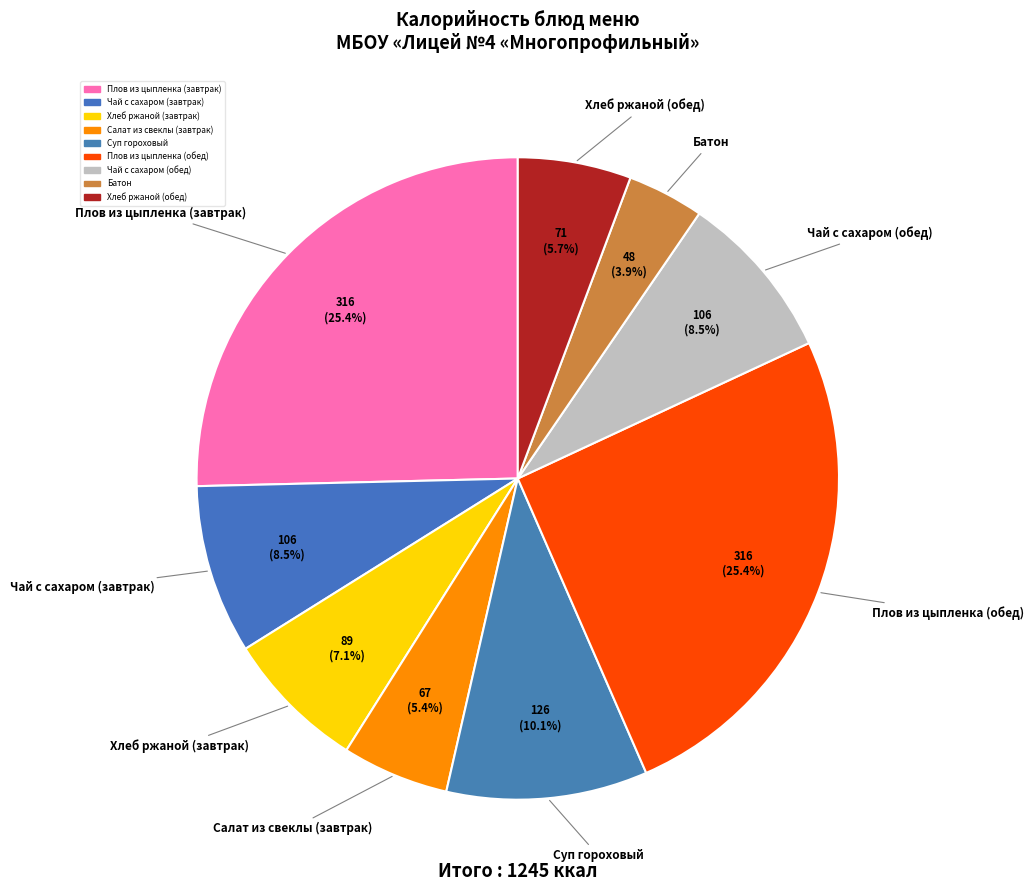

Is Хлеб ржаной (завтрак) the majority of the pie?

No